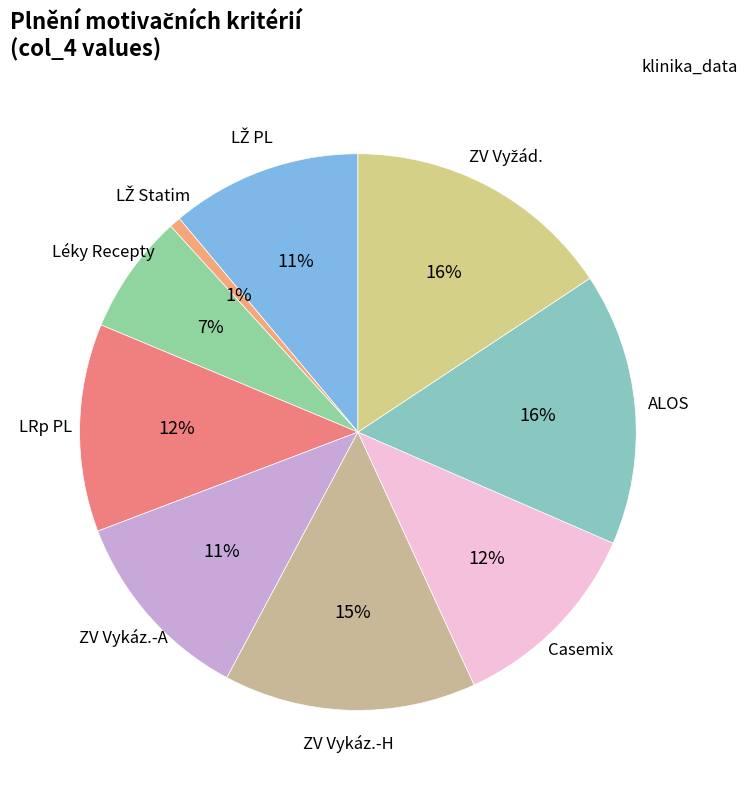

Count the number of slices in the pie.

9